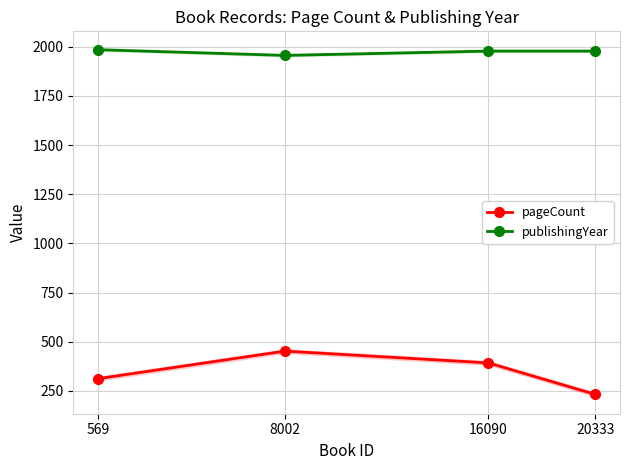

Between 20333 and 8002, which series saw the biggest shift?

pageCount